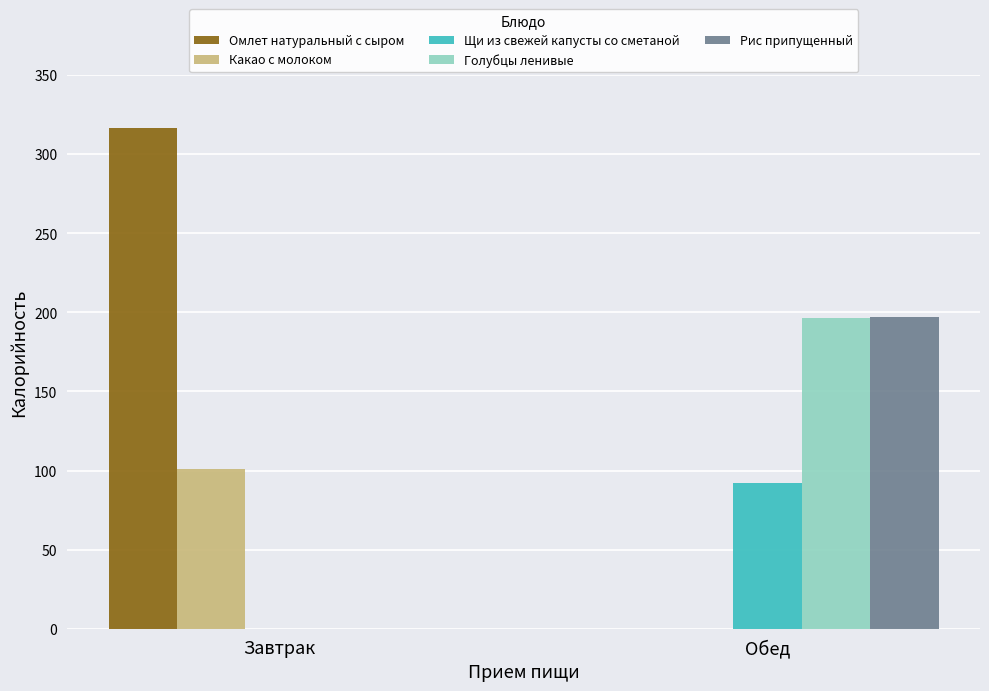

Does the chart contain stacked bars?

No